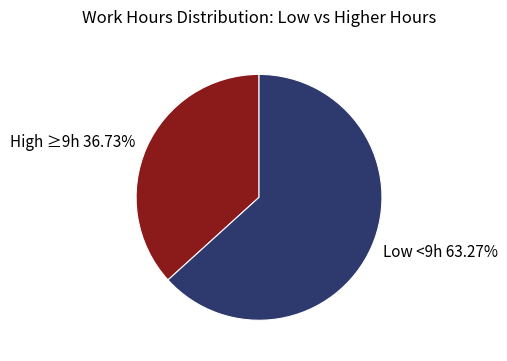

Count the number of slices in the pie.

2